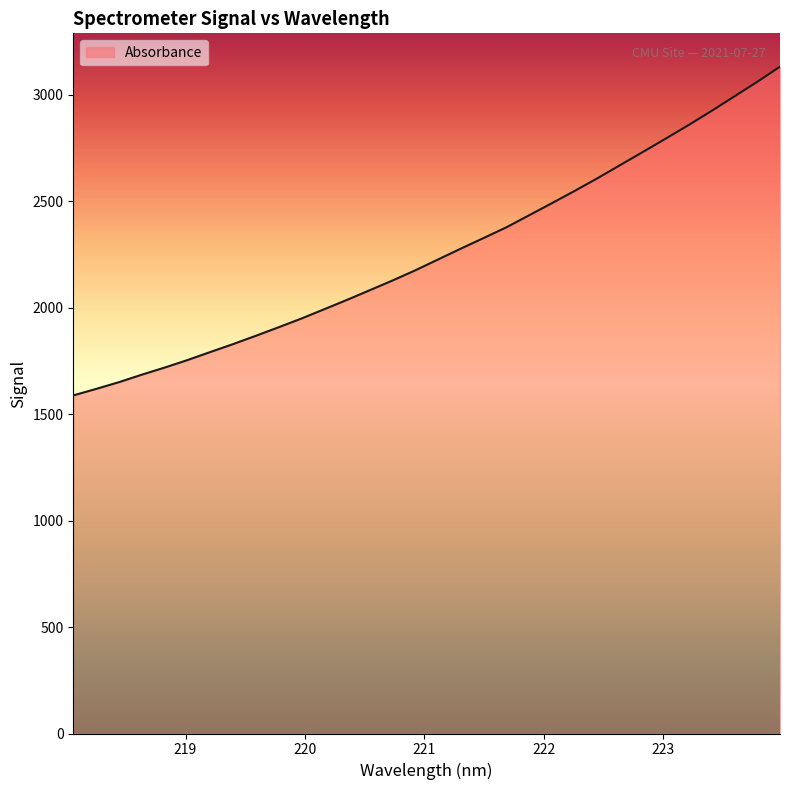

Count the number of values greater than 2226.

16